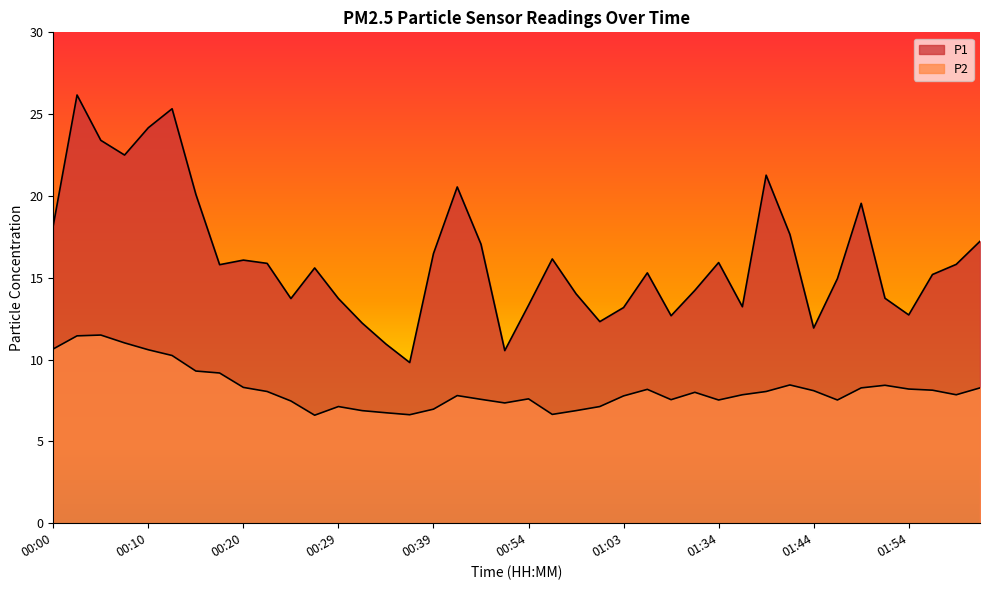

True or false: P2 and P1 cross at least once.

False